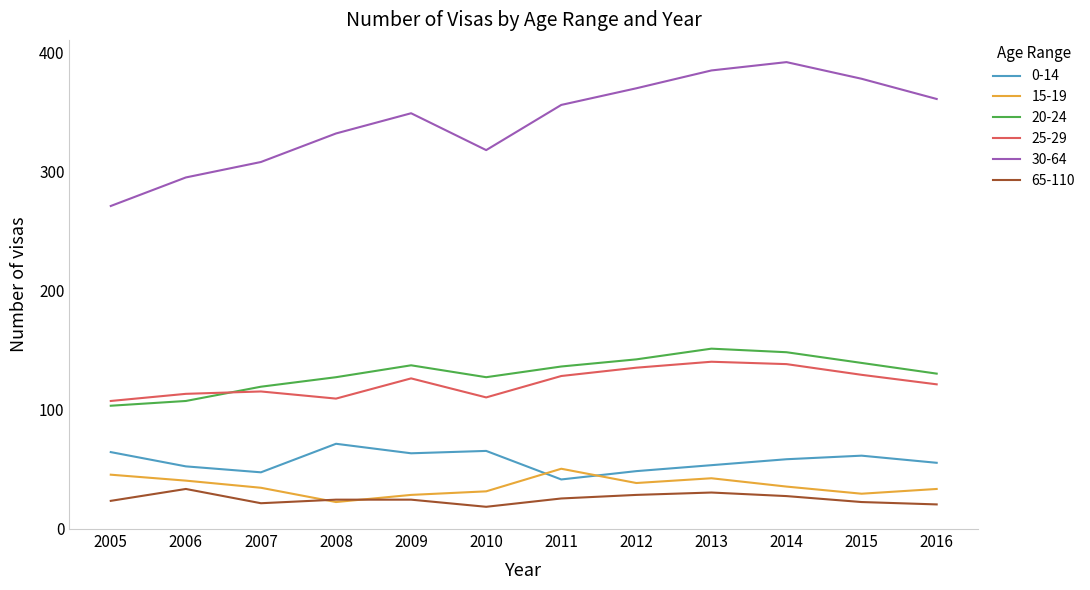

What is the smallest value displayed?

18